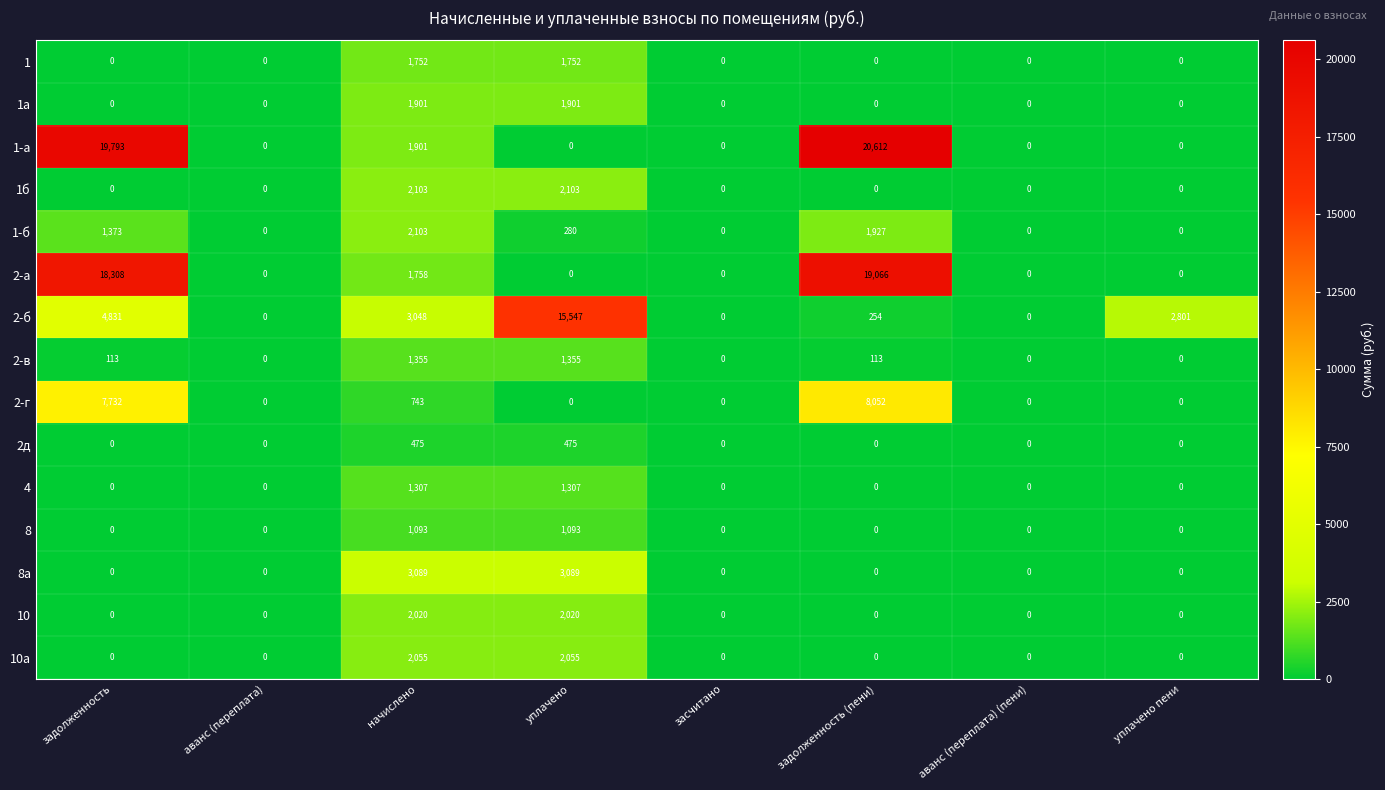

Count the 10а values in the range 0 to 2055.

8